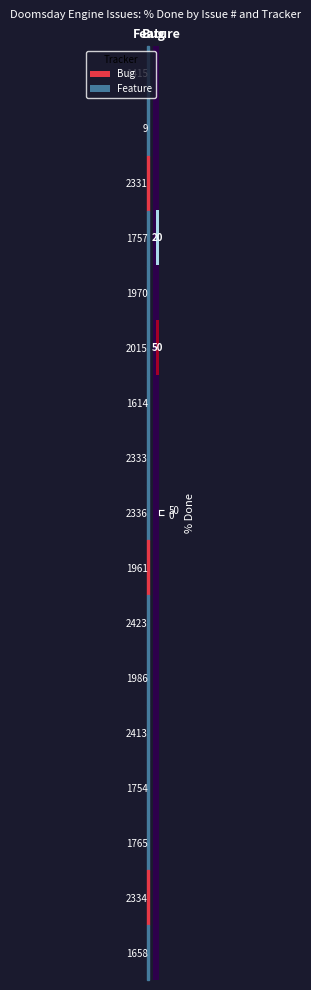

The value of 1415 at Feature is 0. True or false?

True